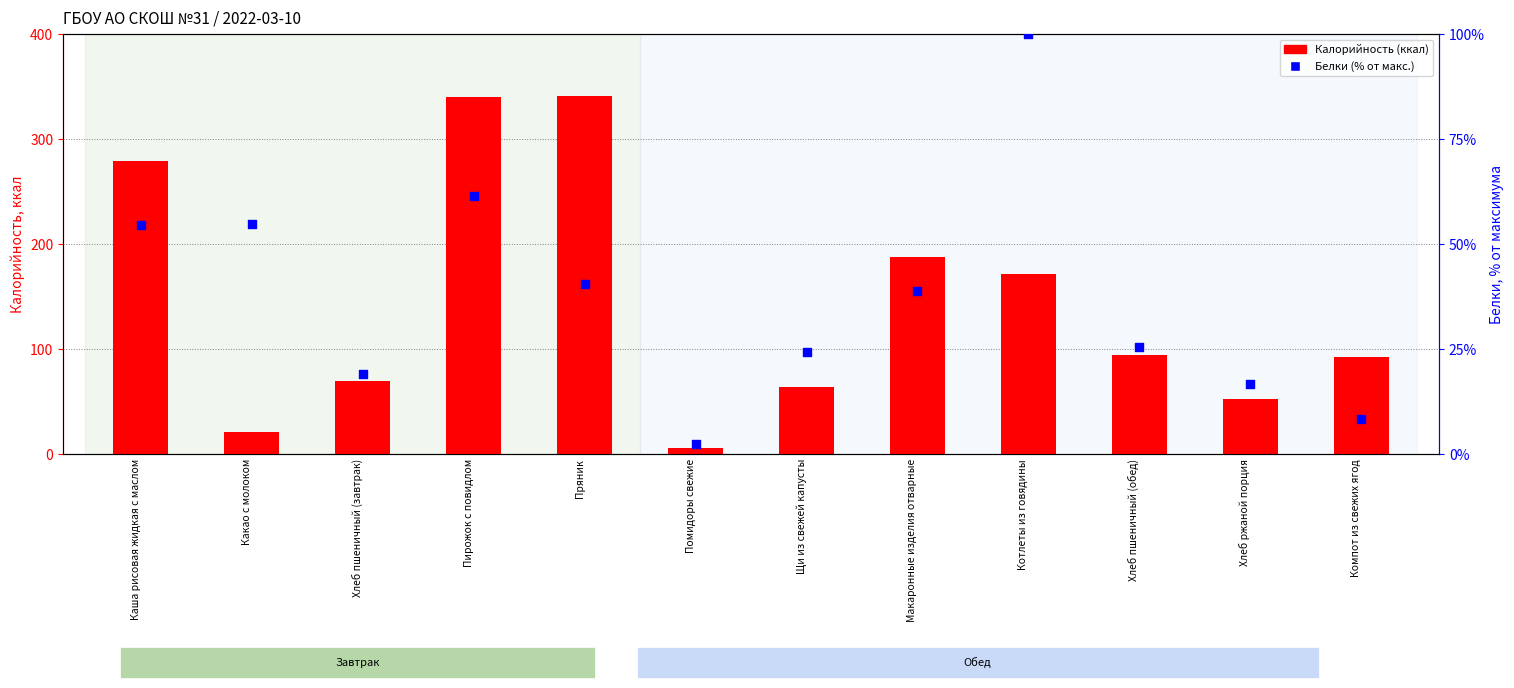

Which series reaches the maximum Y coordinate?

Калорийность (ккал)